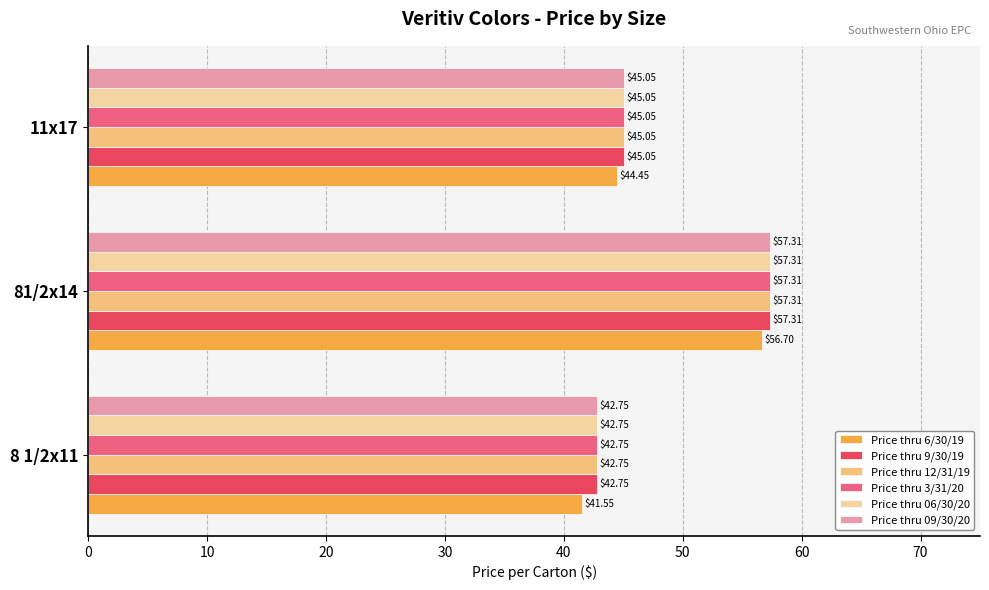

What is the average value of the Price thru 3/31/20 series?

48.4